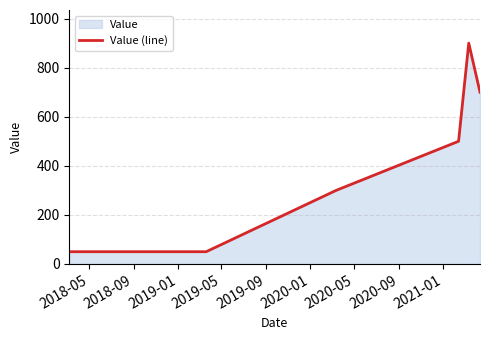

How many interior local peaks (higher than both neighbors) does the data have?

1